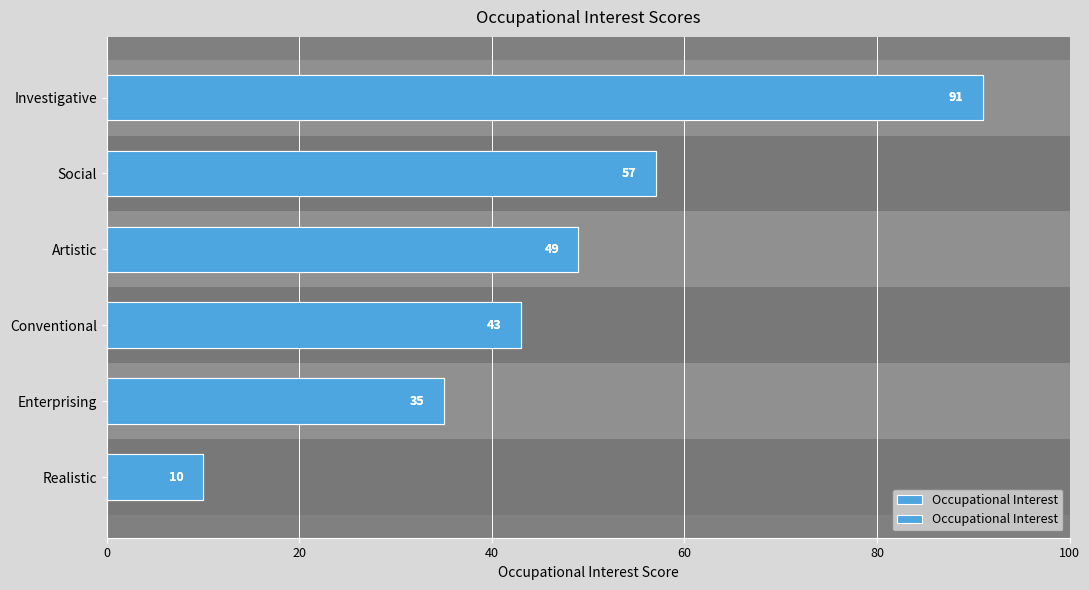

Does the chart contain stacked bars?

No